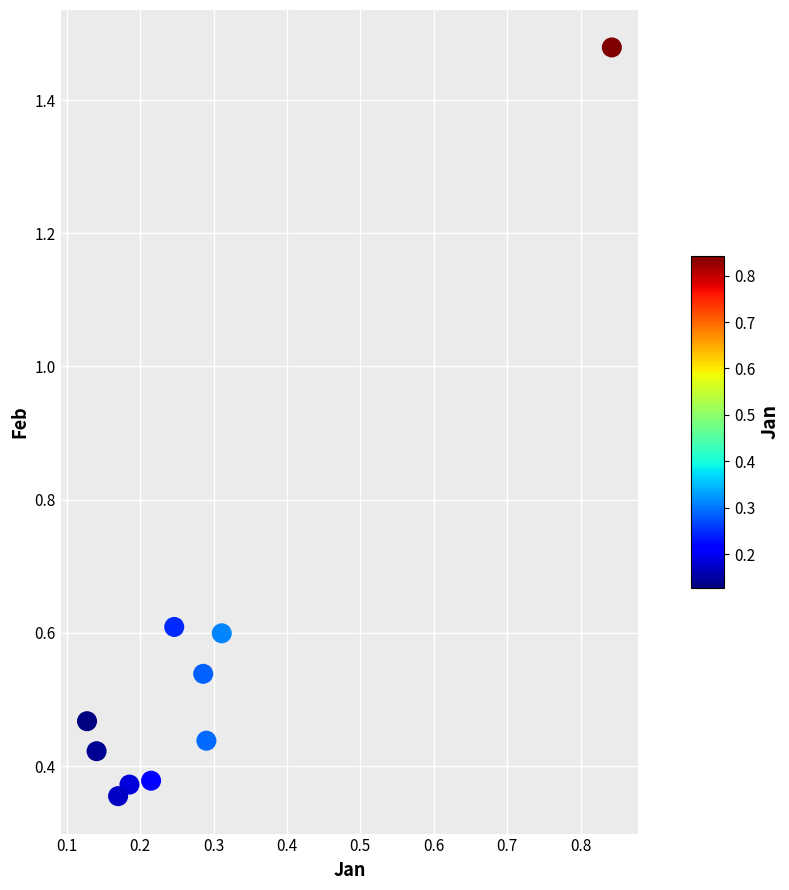

What is the average X value?

0.3